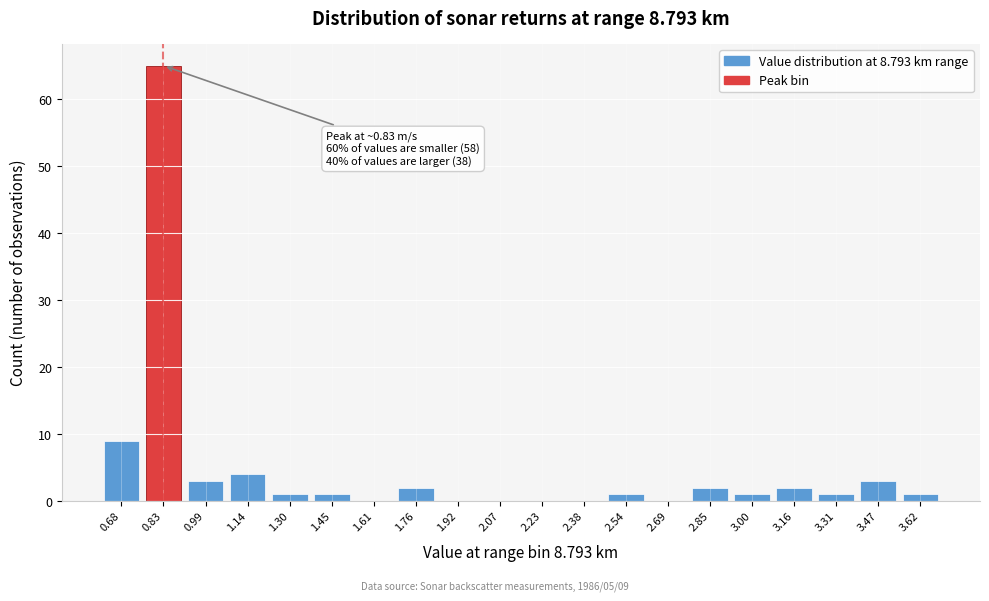

Over which range of the x-axis is the bar tallest?

0.755 to 0.910